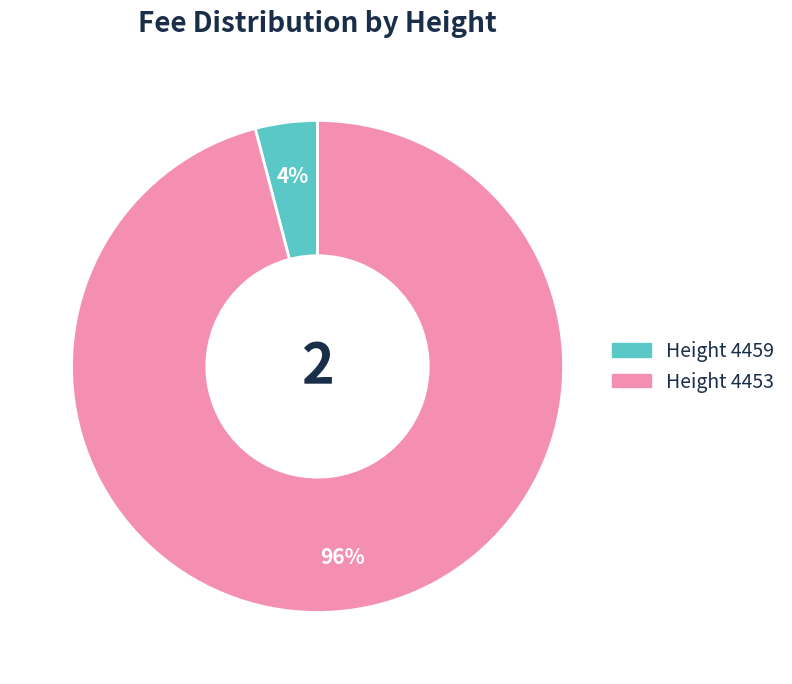

To the nearest percent, what is the average slice percentage?

50%